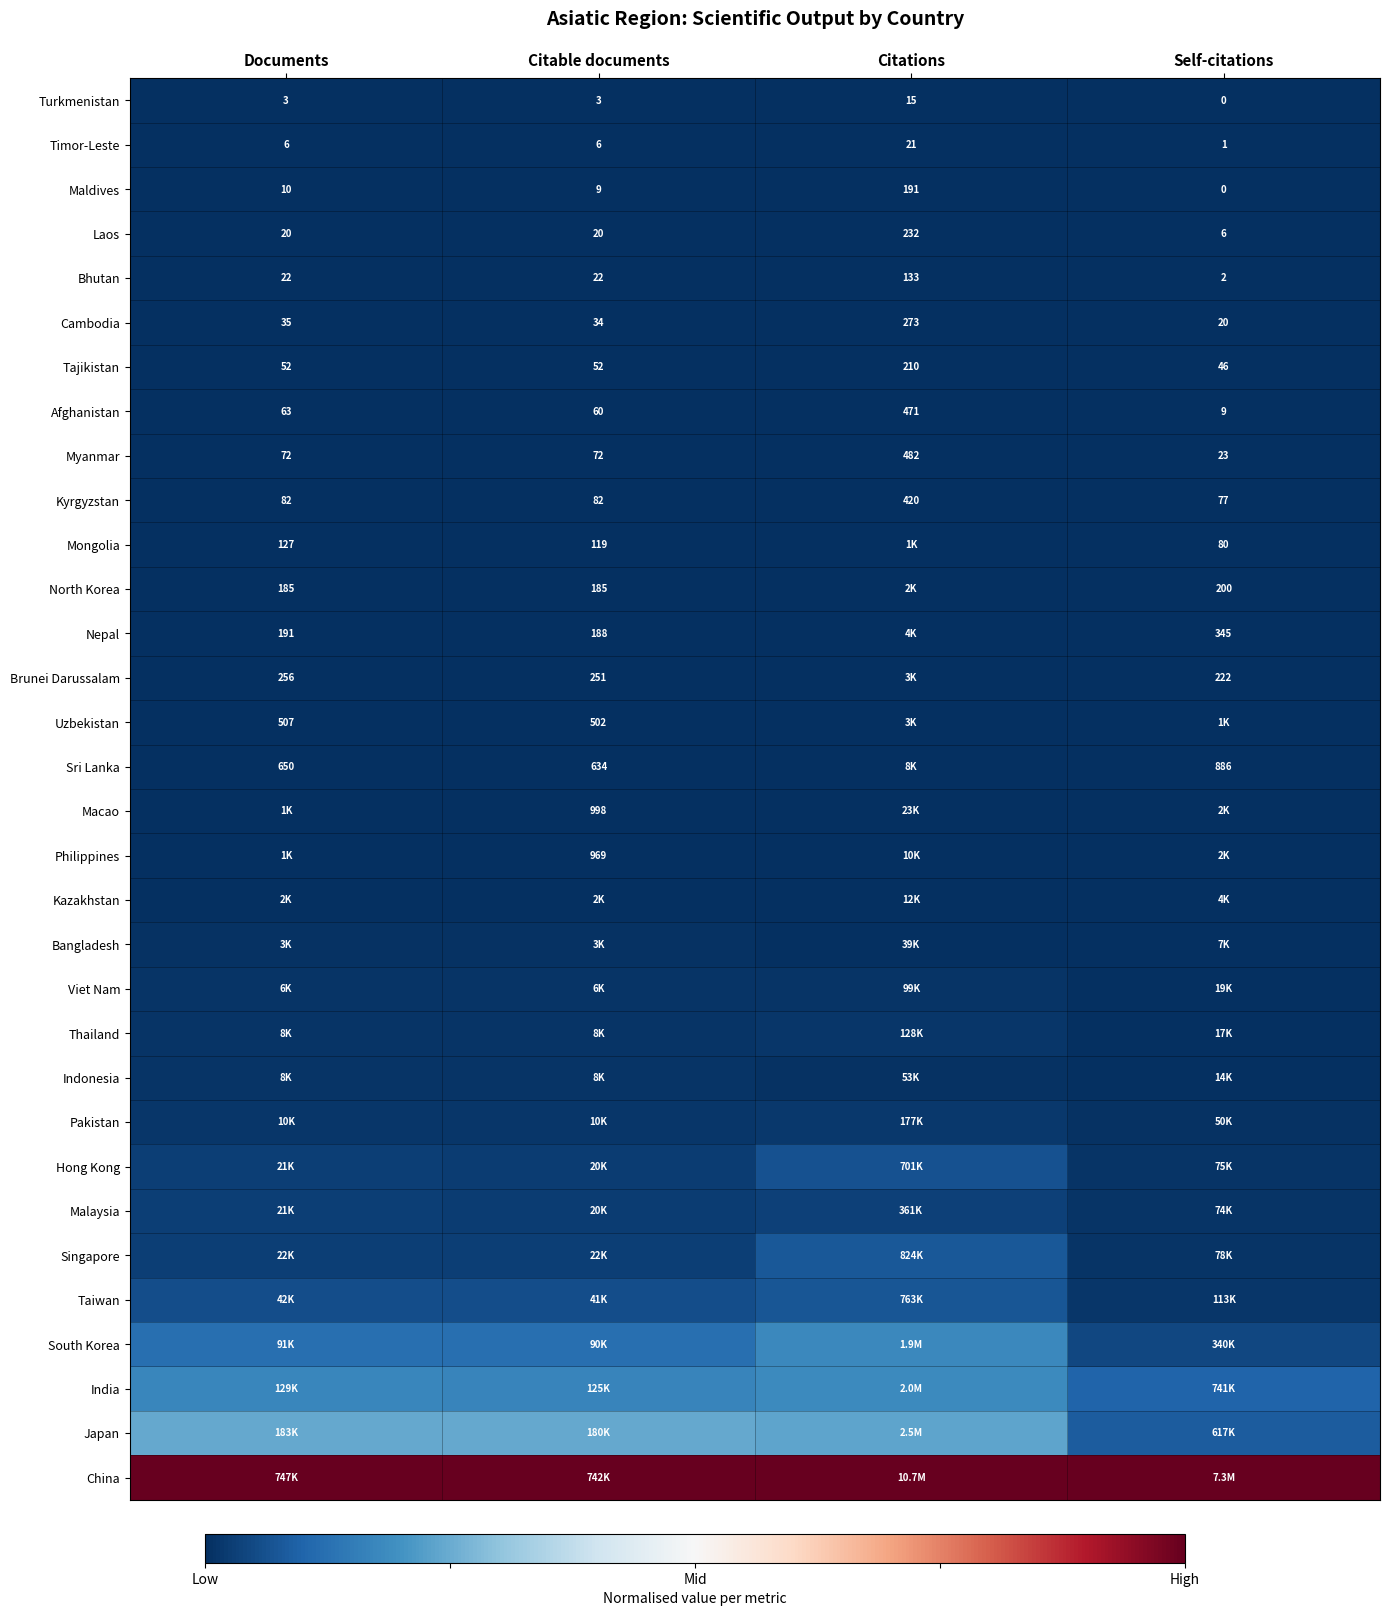

List the series in order of their peak value, lowest first.

Turkmenistan, Timor-Leste, Maldives, Laos, Bhutan, Cambodia, Tajikistan, Afghanistan, Myanmar, Kyrgyzstan, Mongolia, North Korea, Nepal, Brunei Darussalam, Uzbekistan, Sri Lanka, Philippines, Macao, Kazakhstan, Bangladesh, Viet Nam, Indonesia, Thailand, Pakistan, Malaysia, Hong Kong, Taiwan, Singapore, South Korea, India, Japan, China